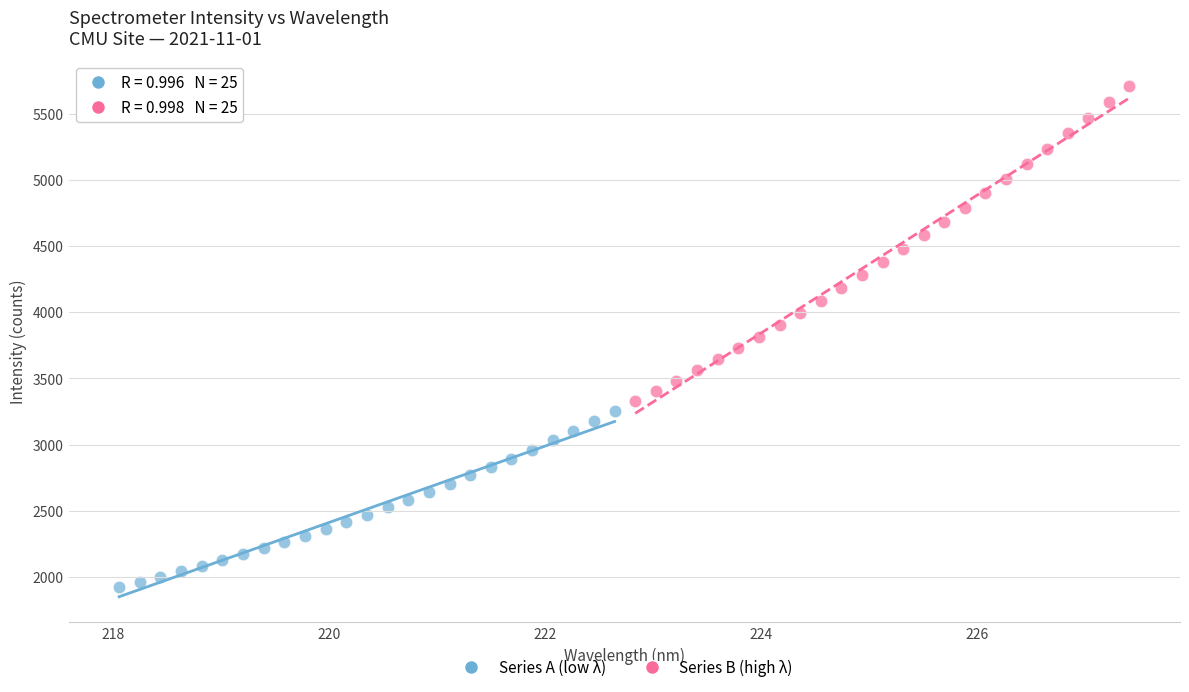

What are all the series names shown in the legend?

Series A (low λ), Series B (high λ)